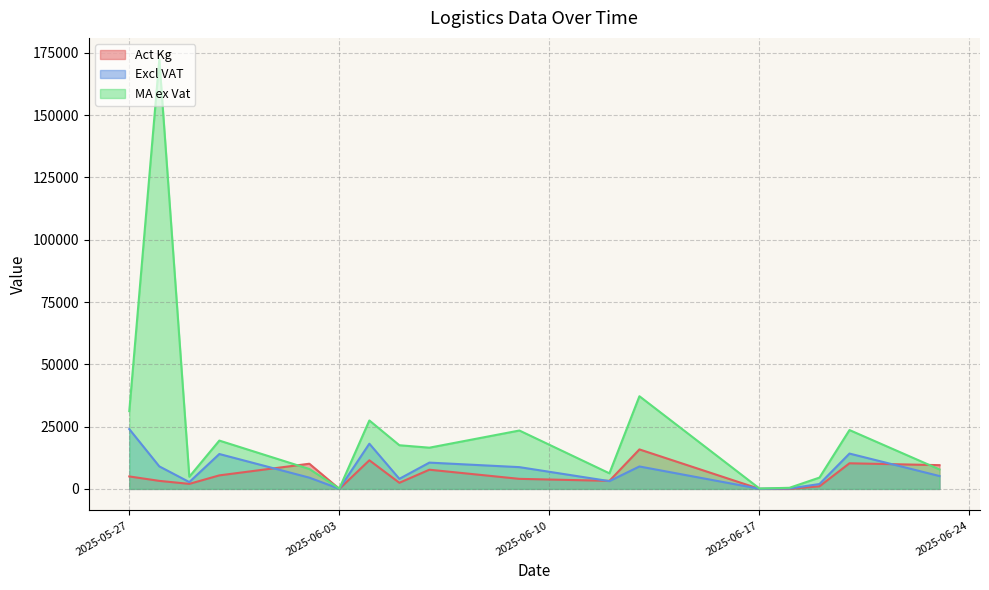

Which series has the widest spread of values?

MA ex Vat